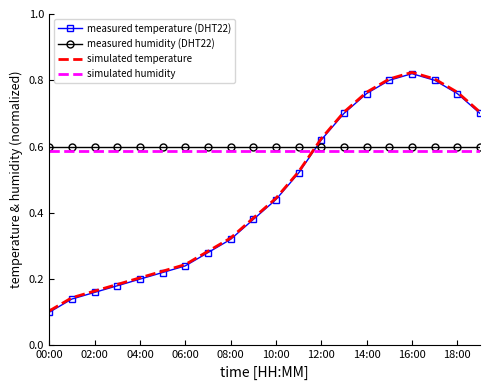

Which series ends up on top after the final intersection of measured humidity (DHT22) and measured temperature (DHT22)?

measured temperature (DHT22)